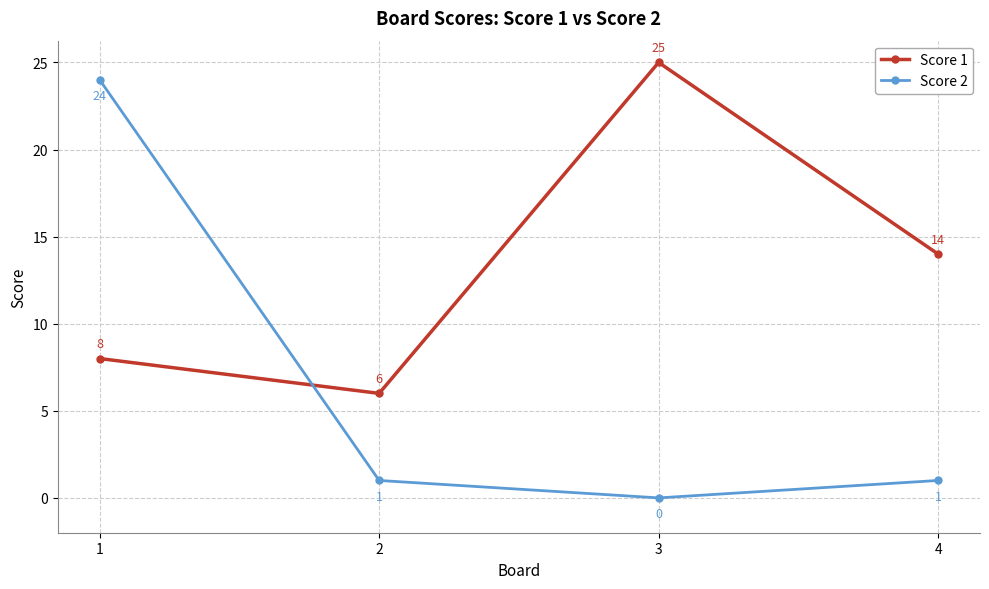

What are all the series names shown in the legend?

Score 1, Score 2